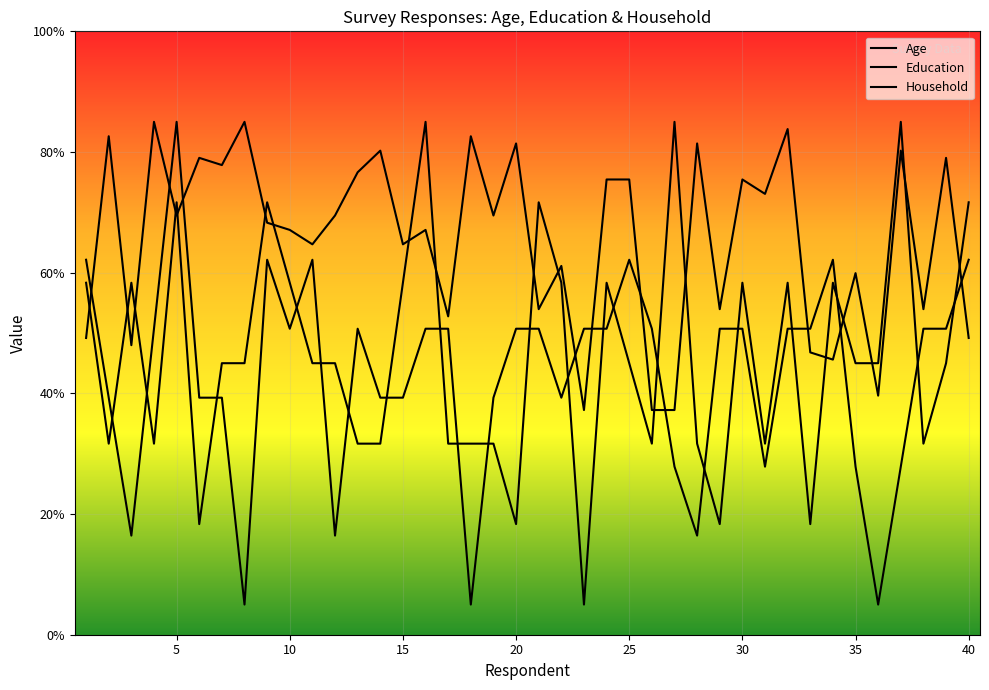

What is the approximate value of Age at 14?

80.2